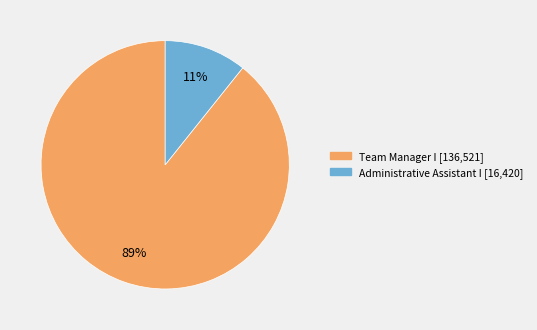

How many slices are in this pie chart?

2